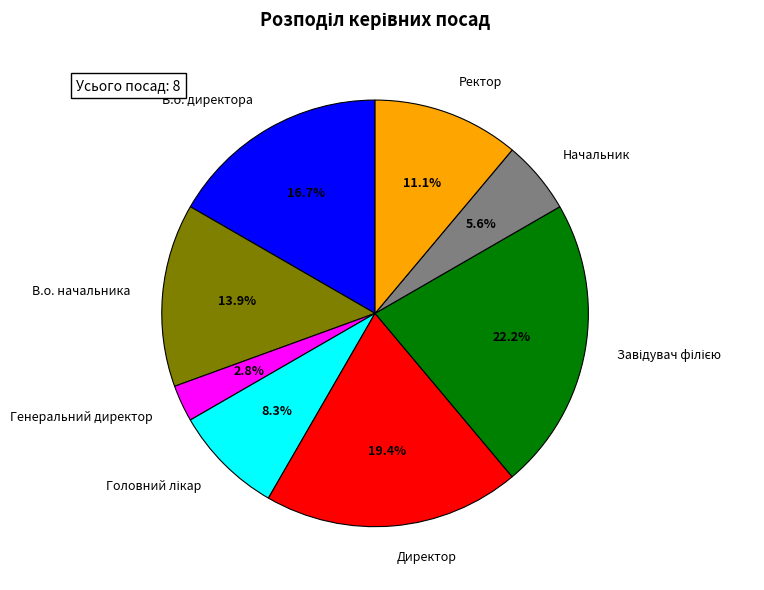

Is the sum of Директор and В.о. начальника greater than half?

No